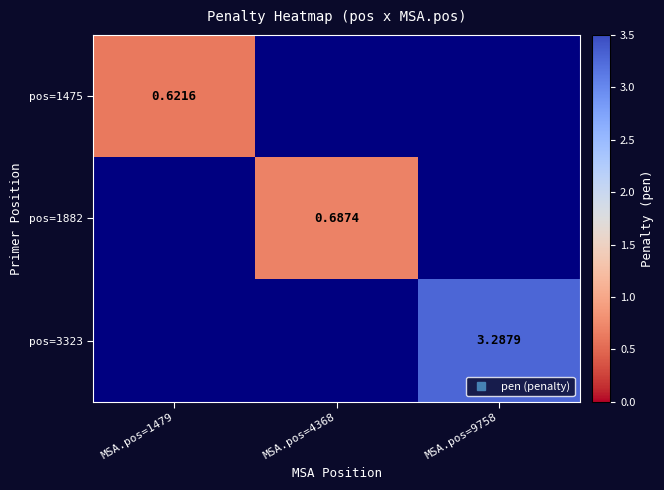

How many values in pos=3323 are above zero?

1